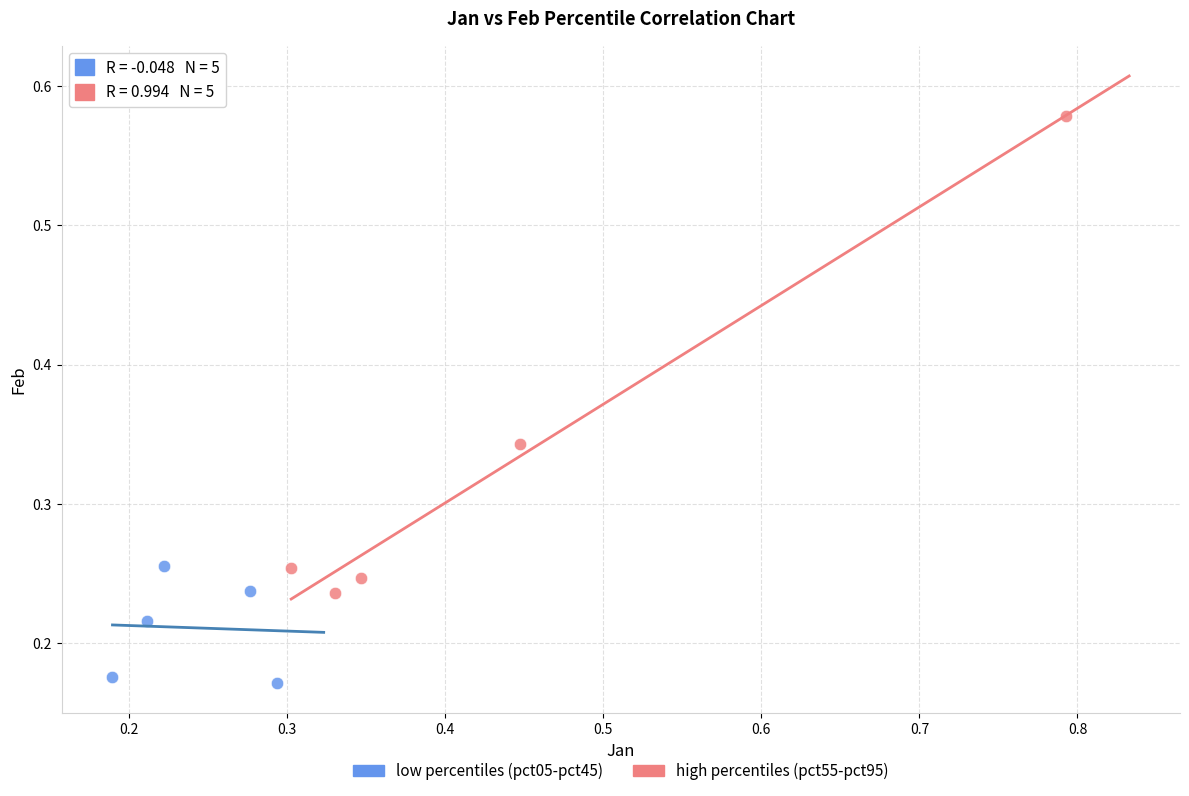

Which series contains the highest Y value?

high percentiles (pct55-pct95)